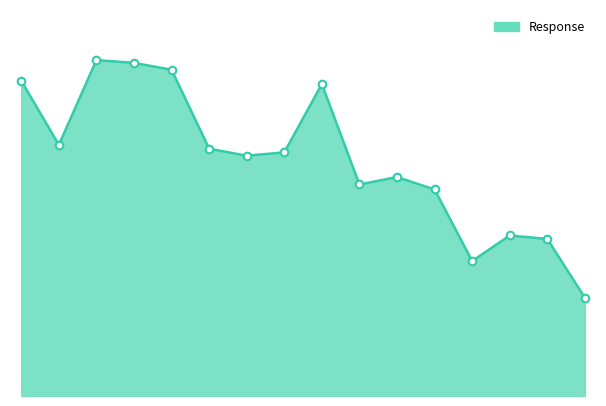

Is this an area chart (filled region under the line)?

Yes